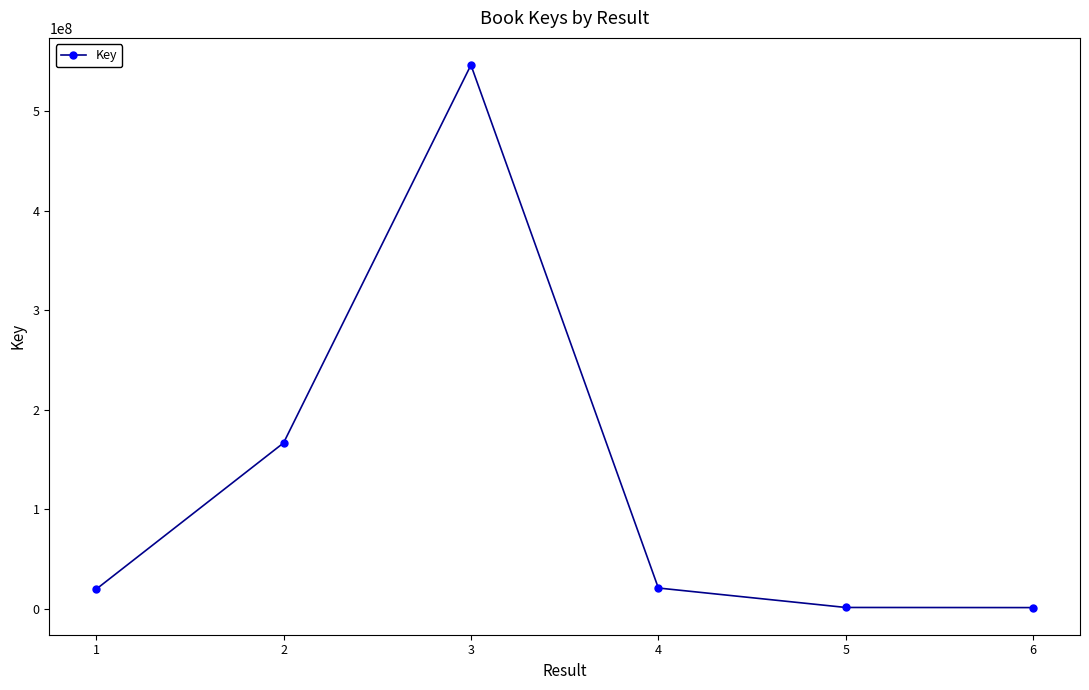

Where is the first local maximum?

3